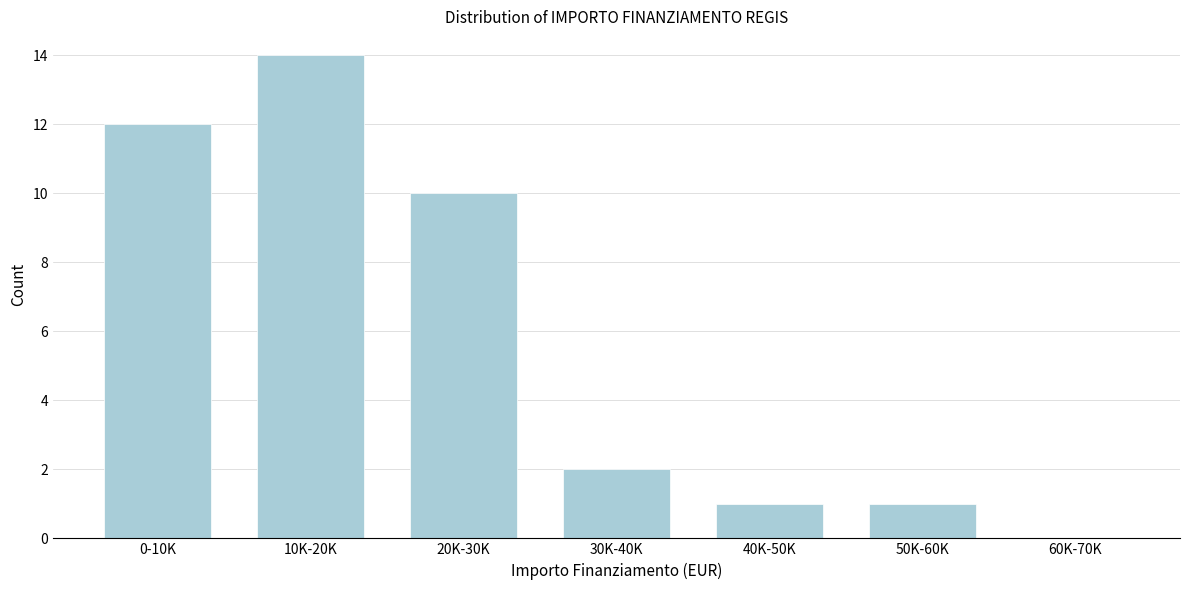

Reading left to right, transcribe all the data shown in this chart.

0-10K=12	10K-20K=14	20K-30K=10	30K-40K=2	40K-50K=1	50K-60K=1	60K-70K=0